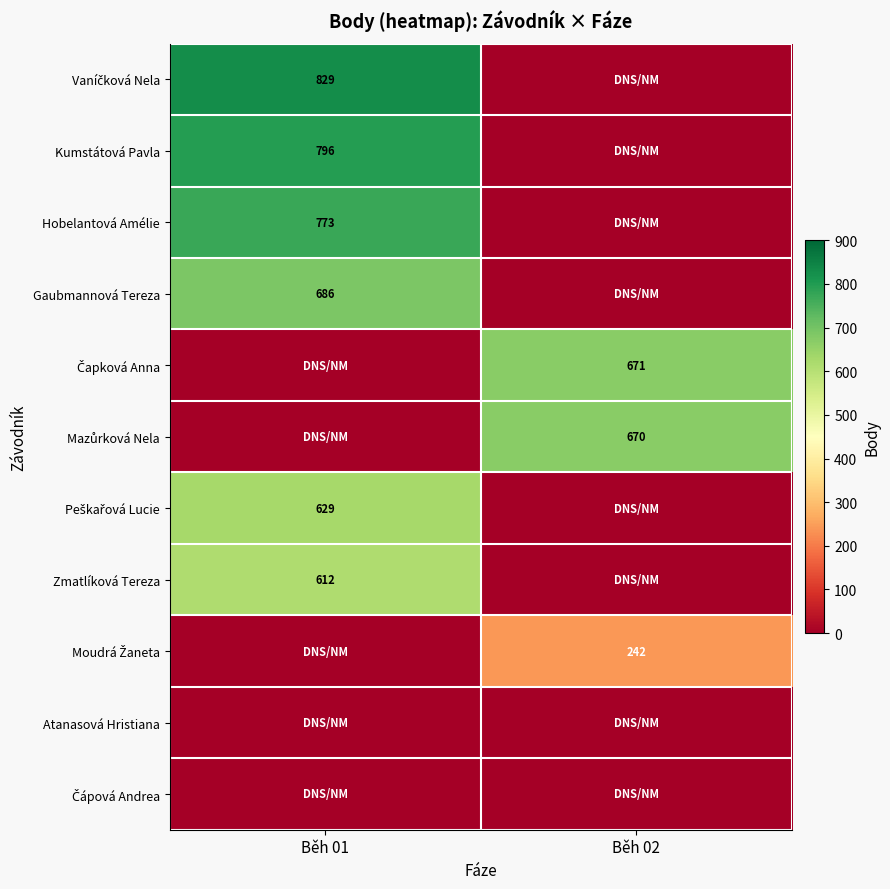

True or false: Zmatlíková Tereza has a value of 612 at Běh 01.

True